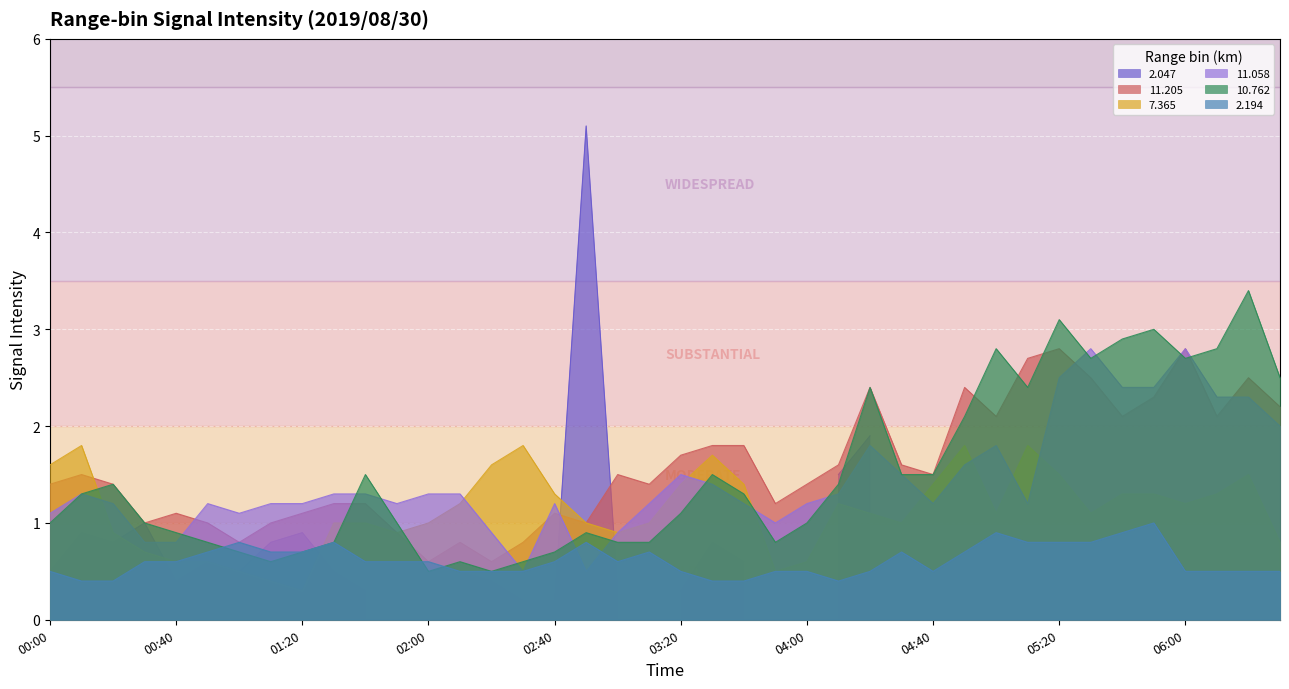

Does the chart display data point markers on the line(s)?

No